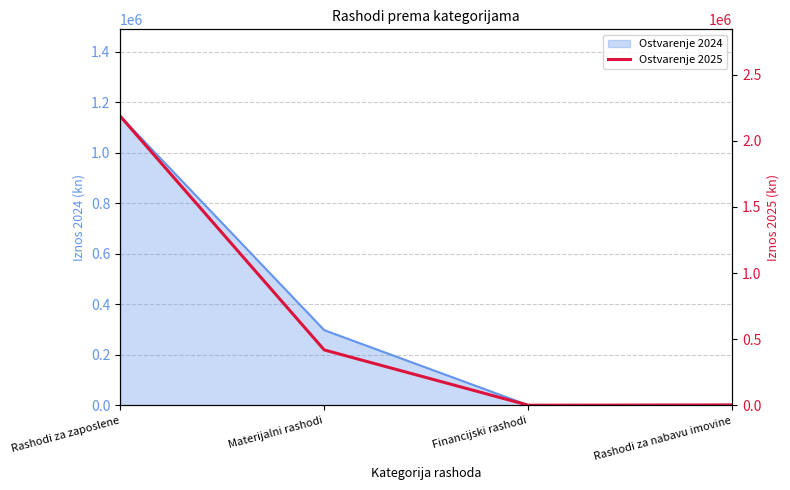

The value at Materijalni rashodi is 196240.4. True or false?

False